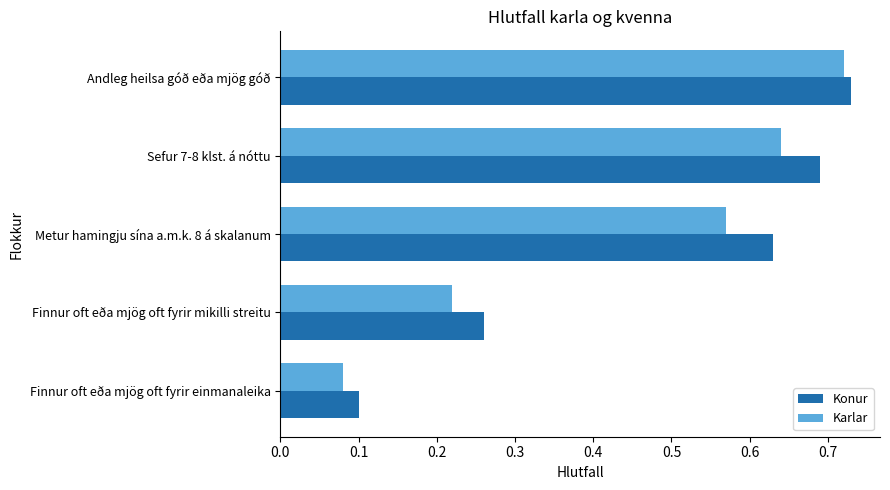

Which category has the highest value in the Karlar series?

Andleg heilsa góð eða mjög góð